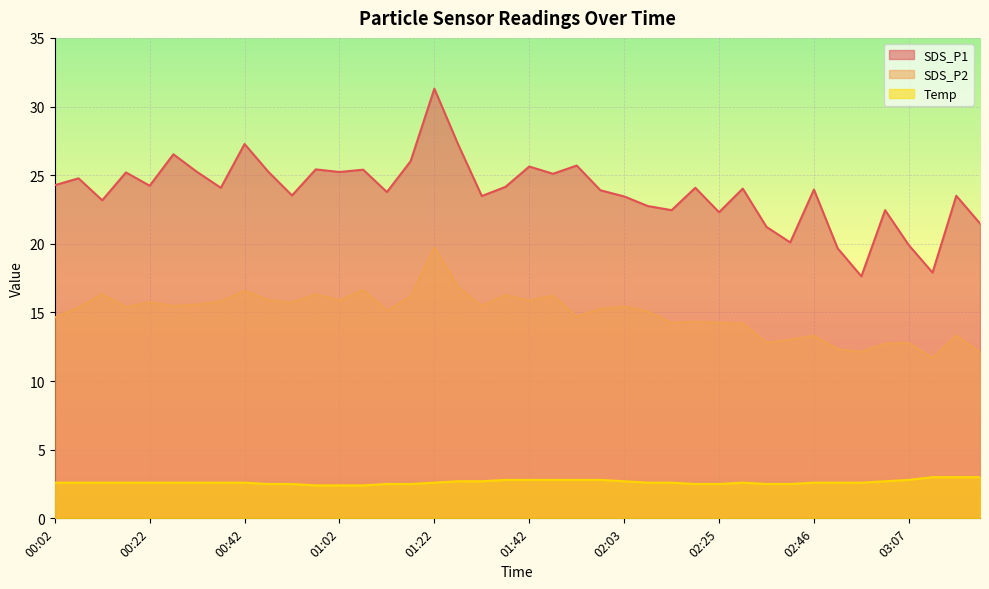

What position from the left is 01:07?

14